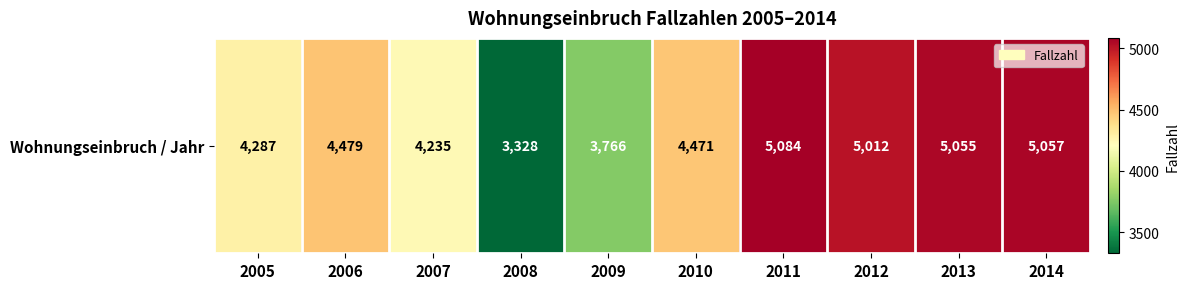

Between 2006 and 2014, which is larger?

2014